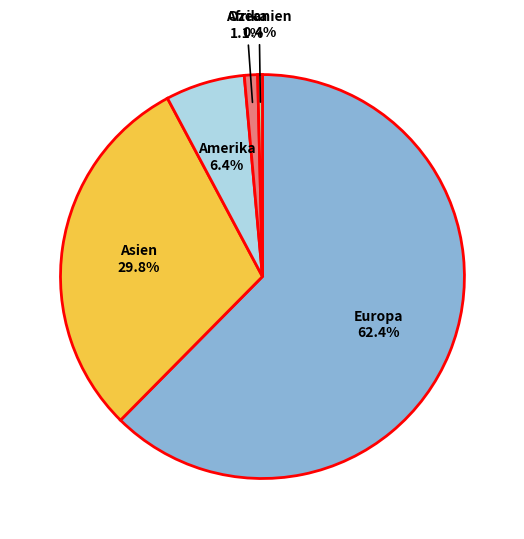

What portion of the pie excludes Amerika?

93.6%